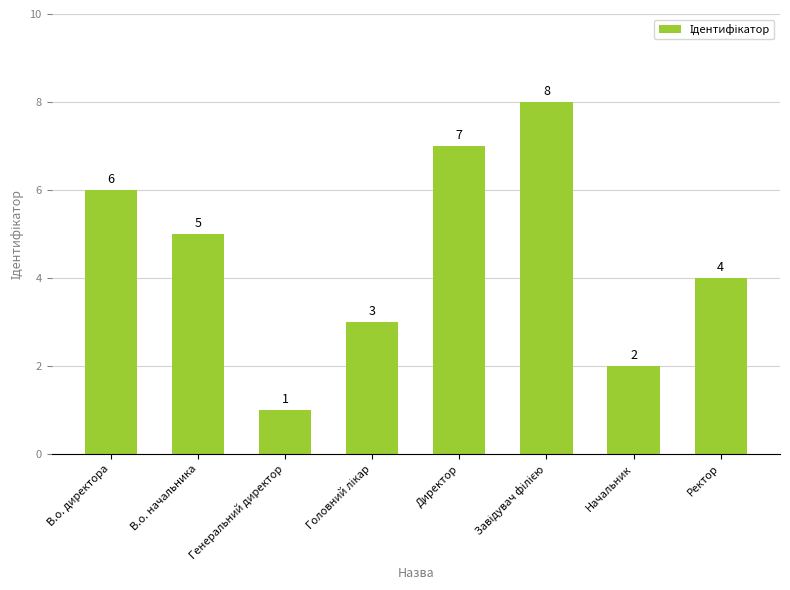

Is it true that the value at Ректор is 4?

True